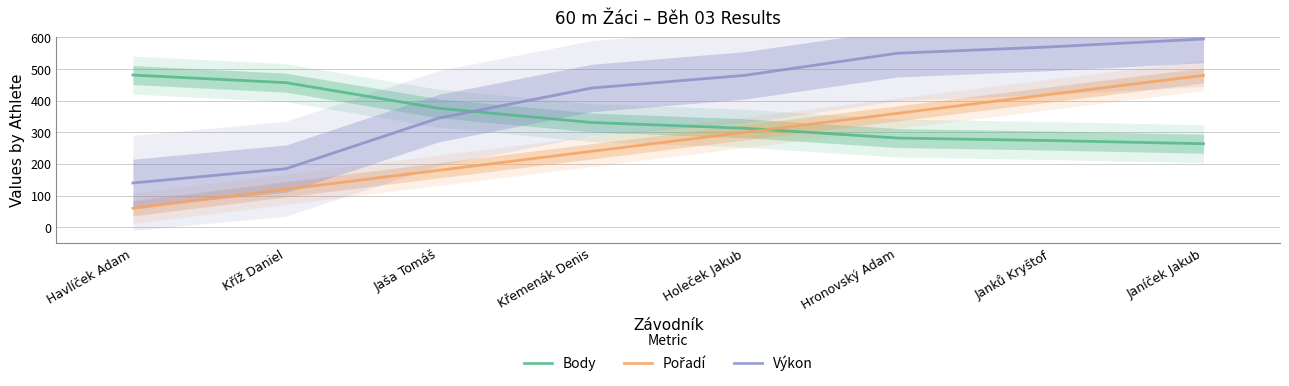

Reading left to right, extract all data points from this chart.

Body: Havlíček Adam=481.0	Kříž Daniel=457.0	Jaša Tomáš=376.0	Křemenák Denis=331.0	Holeček Jakub=313.0	Hronovský Adam=282.0	Janků Kryštof=274.0	Janíček Jakub=264.0
Pořadí: Havlíček Adam=60.0	Kříž Daniel=120.0	Jaša Tomáš=180.0	Křemenák Denis=240.0	Holeček Jakub=300.0	Hronovský Adam=360.0	Janků Kryštof=420.0	Janíček Jakub=480.0
Výkon: Havlíček Adam=140.0	Kříž Daniel=185.0	Jaša Tomáš=345.0	Křemenák Denis=440.0	Holeček Jakub=480.0	Hronovský Adam=550.0	Janků Kryštof=570.0	Janíček Jakub=595.0